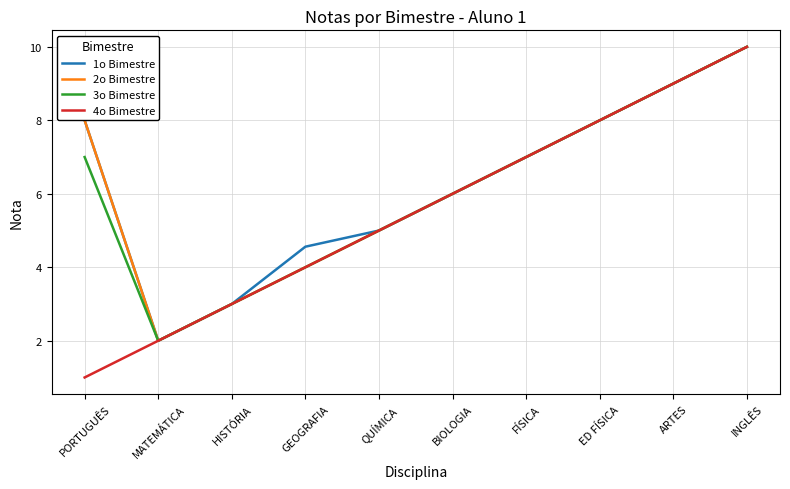

Which series has the largest range (max minus min)?

4o Bimestre